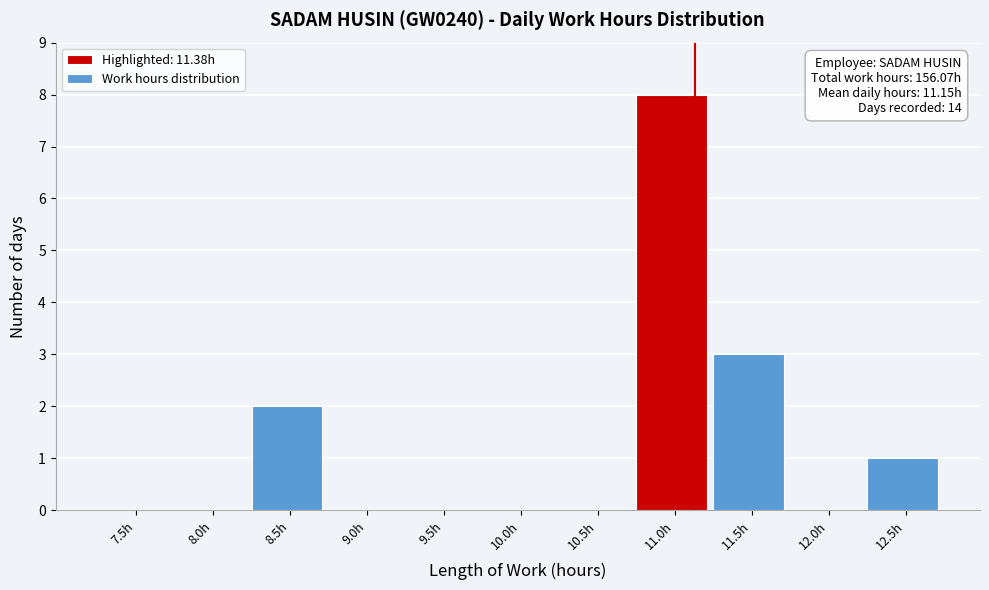

Reading left to right, list all the values displayed in this chart.

7.5h=0	8.0h=0	8.5h=2	9.0h=0	9.5h=0	10.0h=0	10.5h=0	11.0h=8	11.5h=3	12.0h=0	12.5h=1